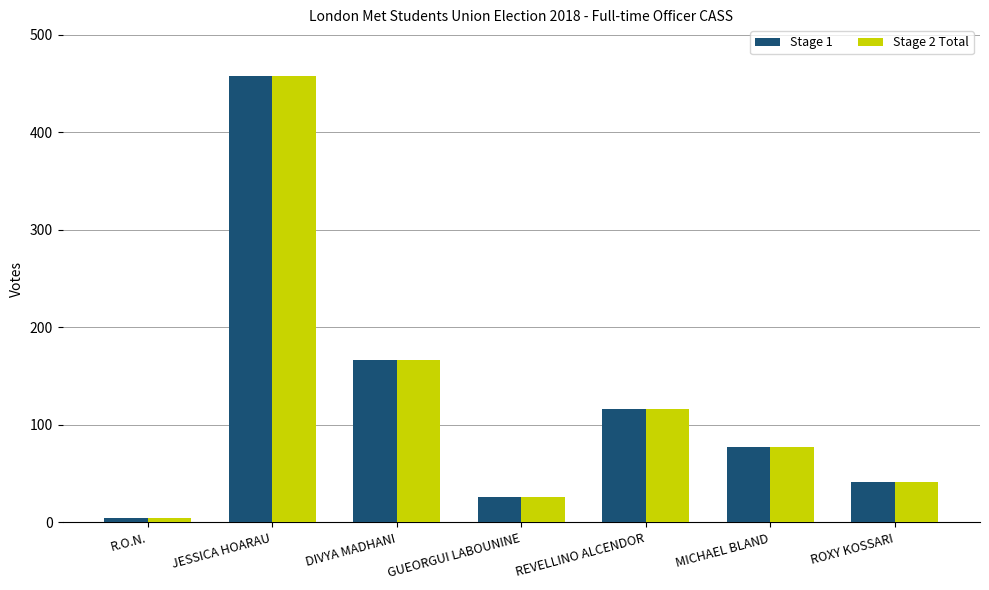

How many data points in Stage 1 are less than 77?

3